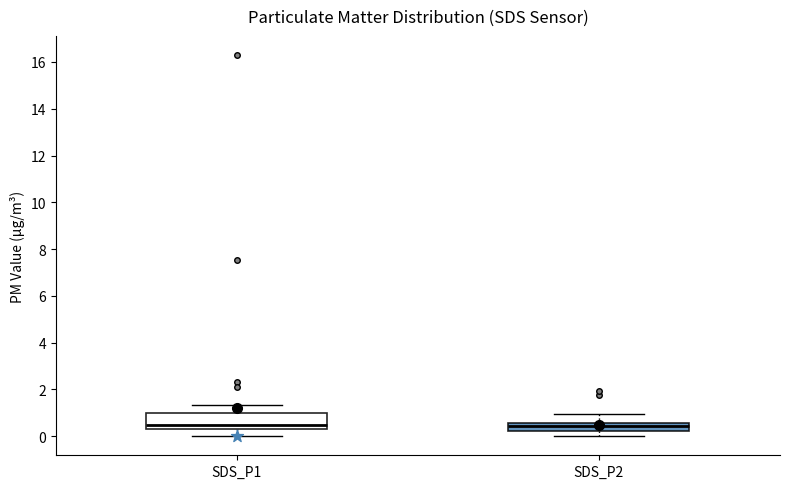

Which box is the tallest, from its lower edge to its upper edge?

SDS_P1